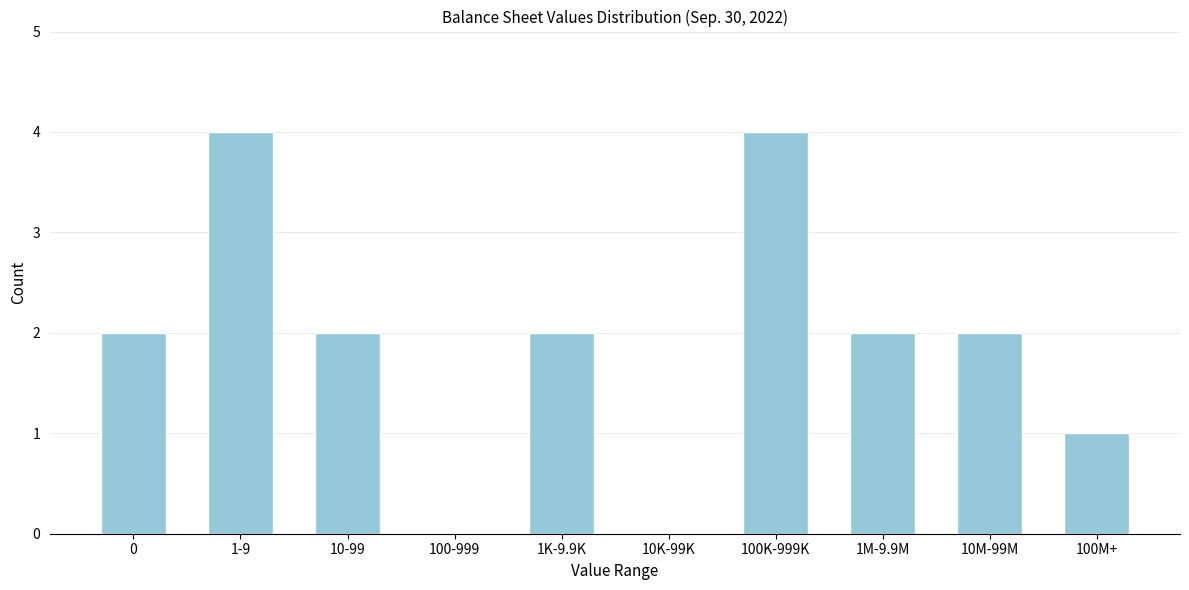

Reading left to right, what are all the values shown in this chart?

0=2	1-9=4	10-99=2	100-999=0	1K-9.9K=2	10K-99K=0	100K-999K=4	1M-9.9M=2	10M-99M=2	100M+=1